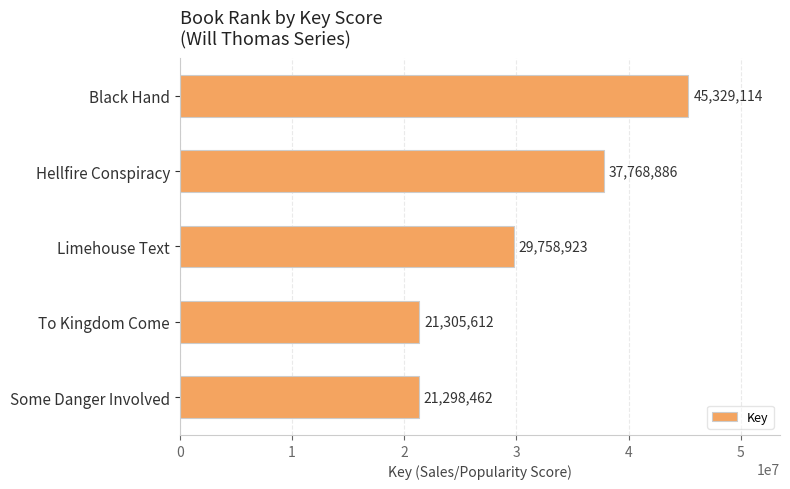

What is the smallest value displayed?

21298462